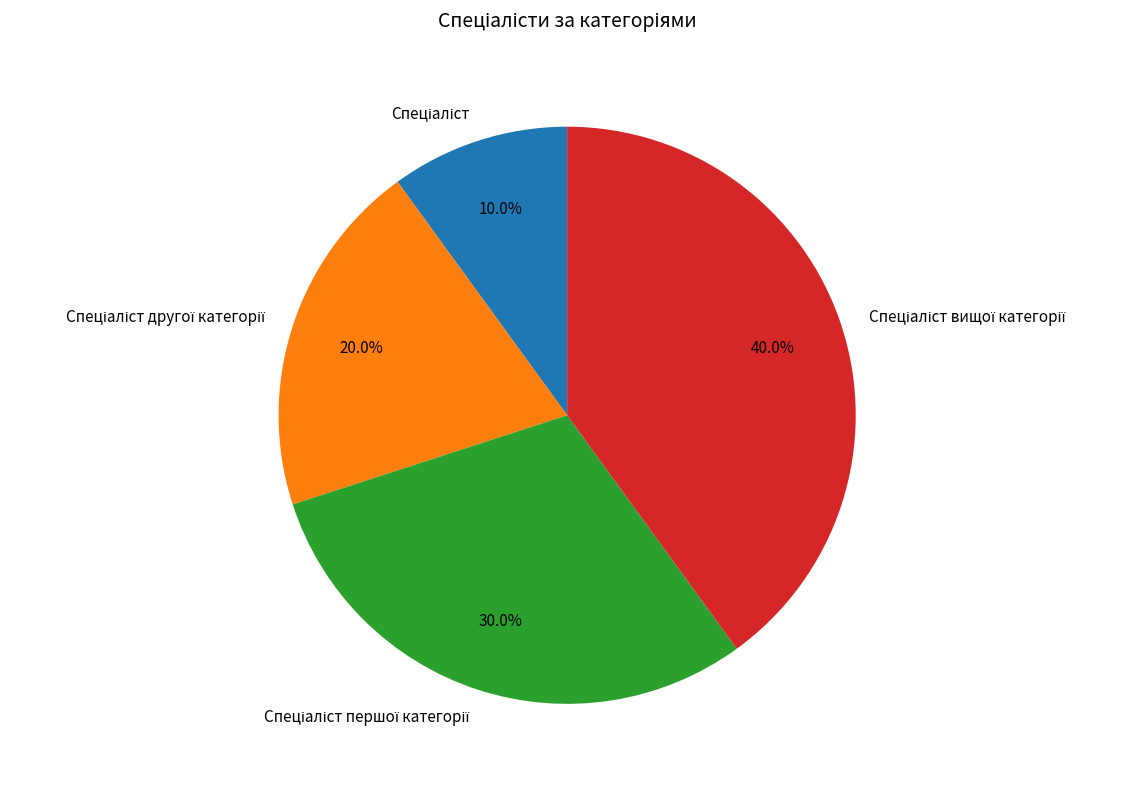

Is there a majority slice in this chart?

No